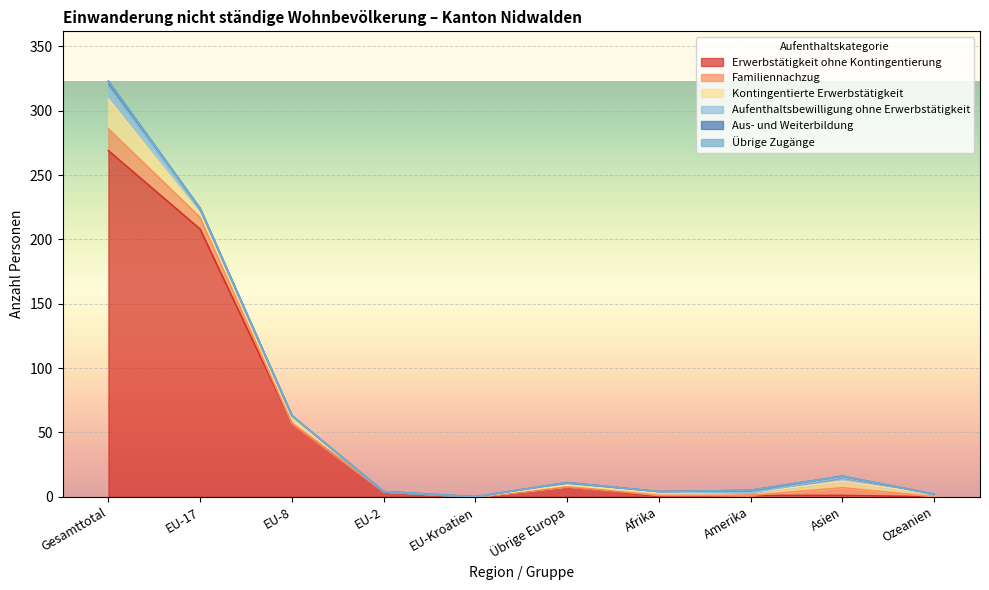

How many data points in Kontingentierte Erwerbstätigkeit are above 2?

4